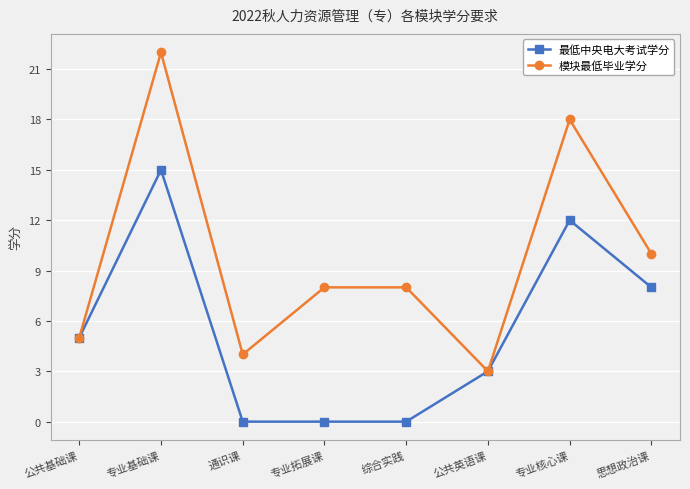

Is the value of 最低中央电大考试学分 at 专业基础课 greater than the value of 模块最低毕业学分 at 通识课?

Yes